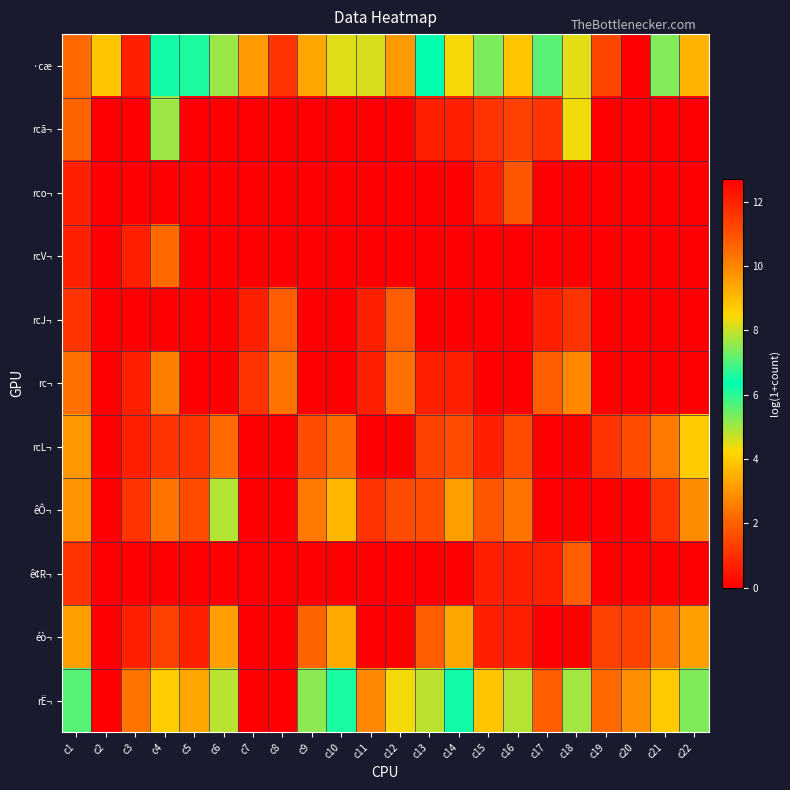

Rank the series at c18 from lowest to highest value.

rco¬, rcV¬, rcL¬, êÔ¬, éò¬, rcJ¬, ê¢R¬, rc¬, rcã¬, rË¬, ·cæ